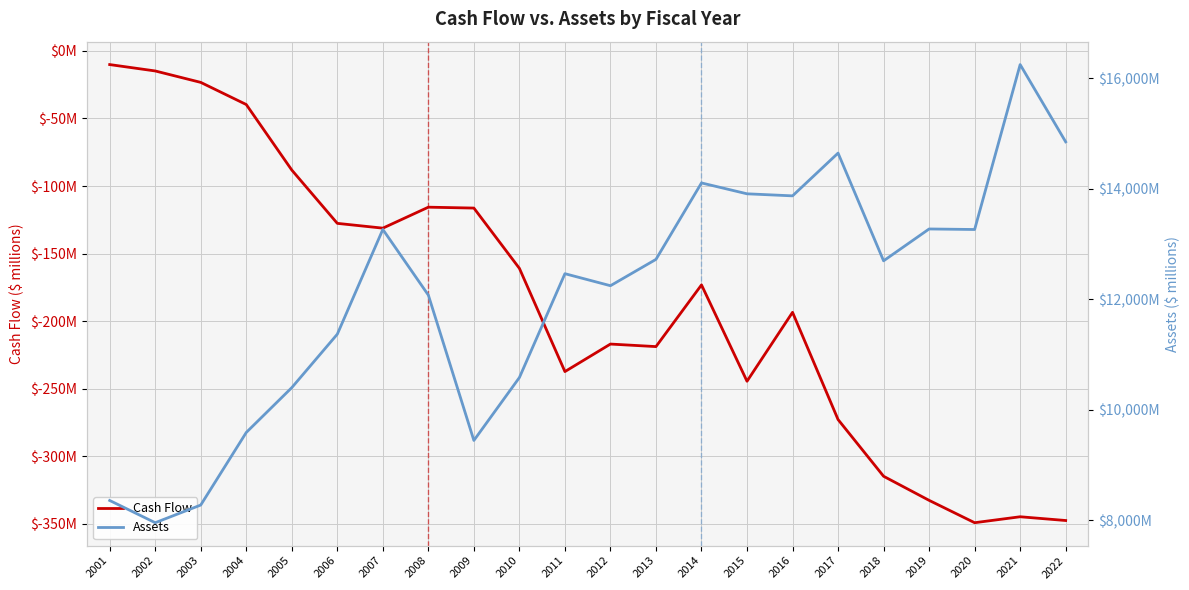

What is the total value across all series at 2022?

14500.7